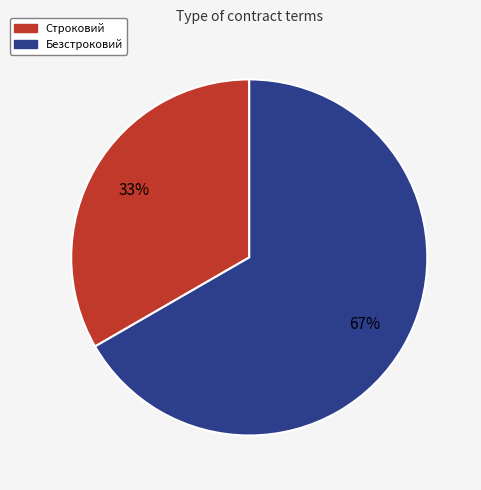

What percentage is the Безстроковий slice, to the nearest percent?

67%